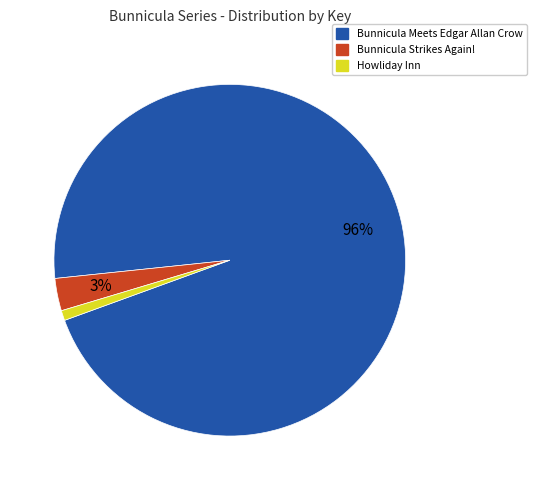

Does any single category account for the majority?

Yes